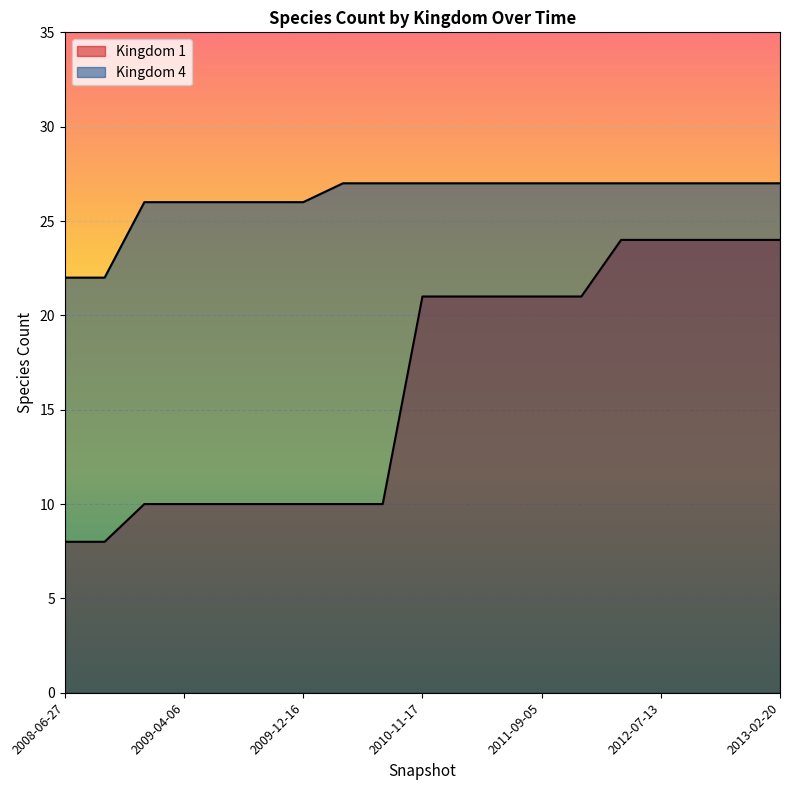

How many Kingdom 4 values are between 26 and 27?

17